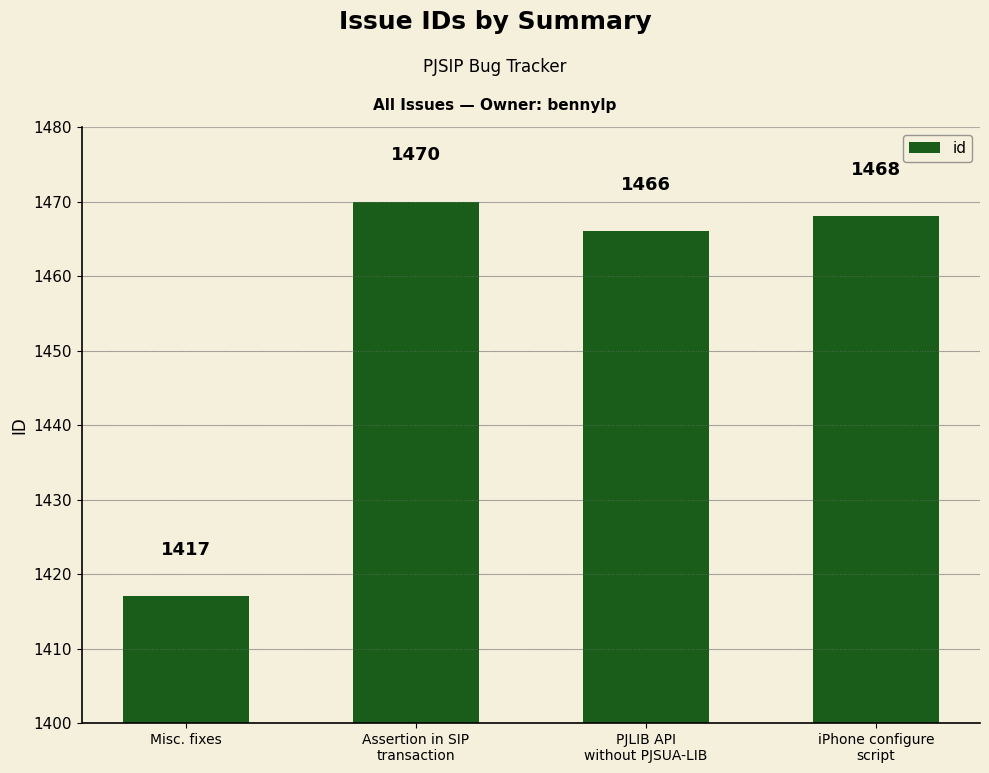

At which label does the data first exceed 1468?

Assertion in SIP
transaction